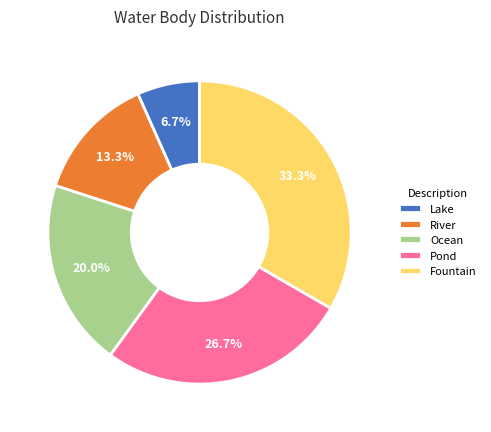

Which category has the biggest portion of the pie?

Fountain